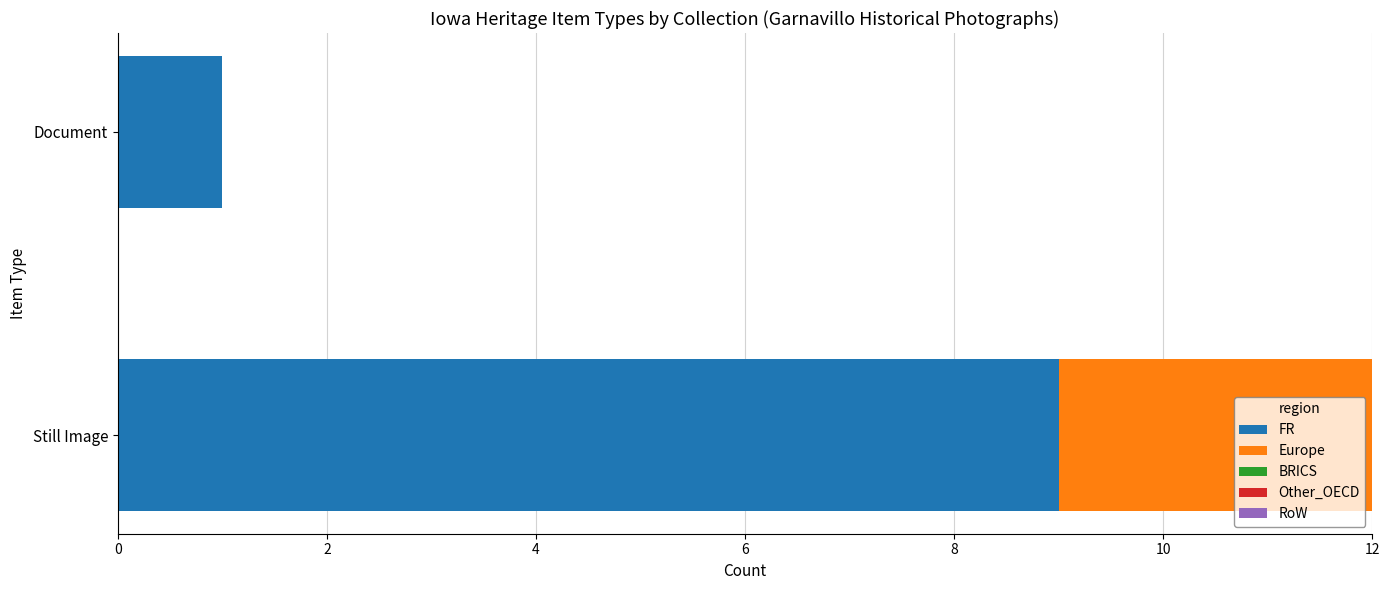

List the series in order of their peak value, highest first.

FR, Europe, BRICS, Other_OECD, RoW